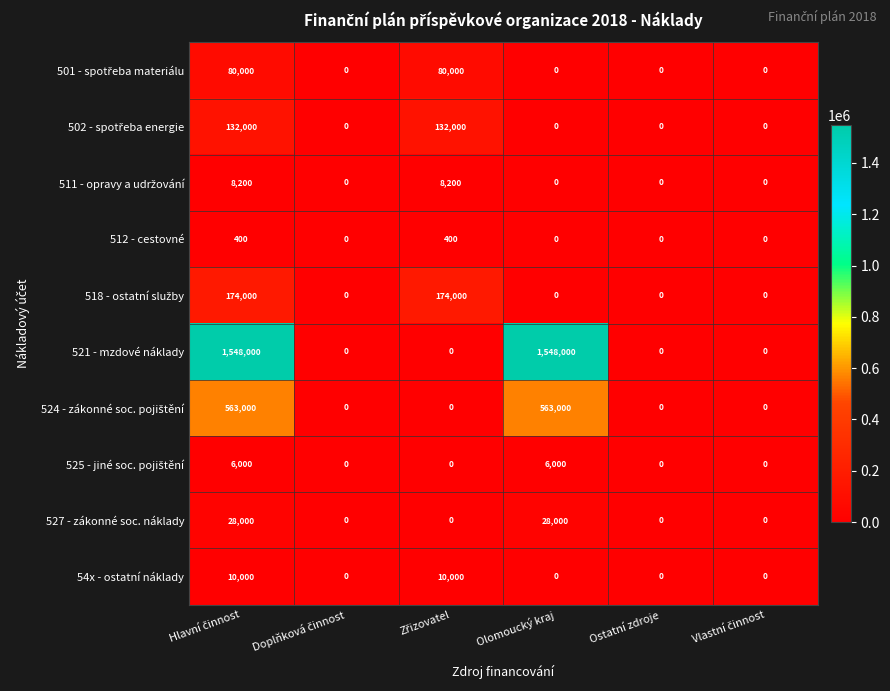

What is the sum of all 527 - zákonné soc. náklady values?

56000